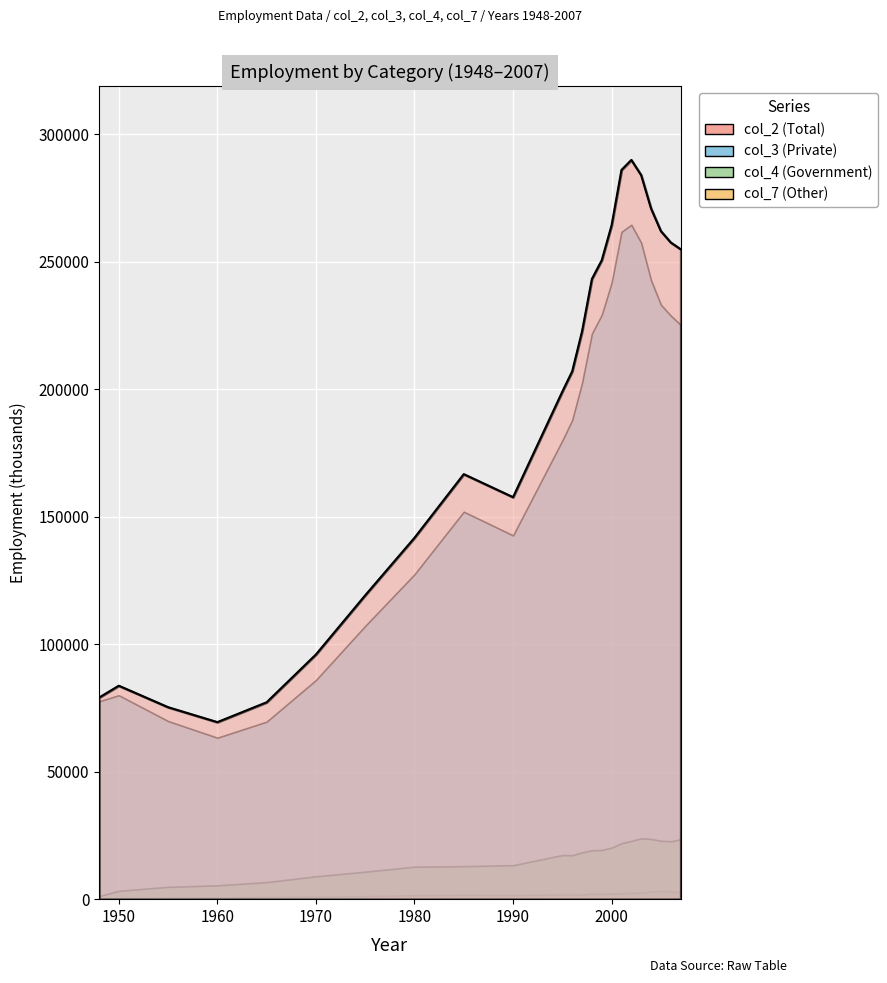

True or false: col_7 and col_3 cross at least once.

False